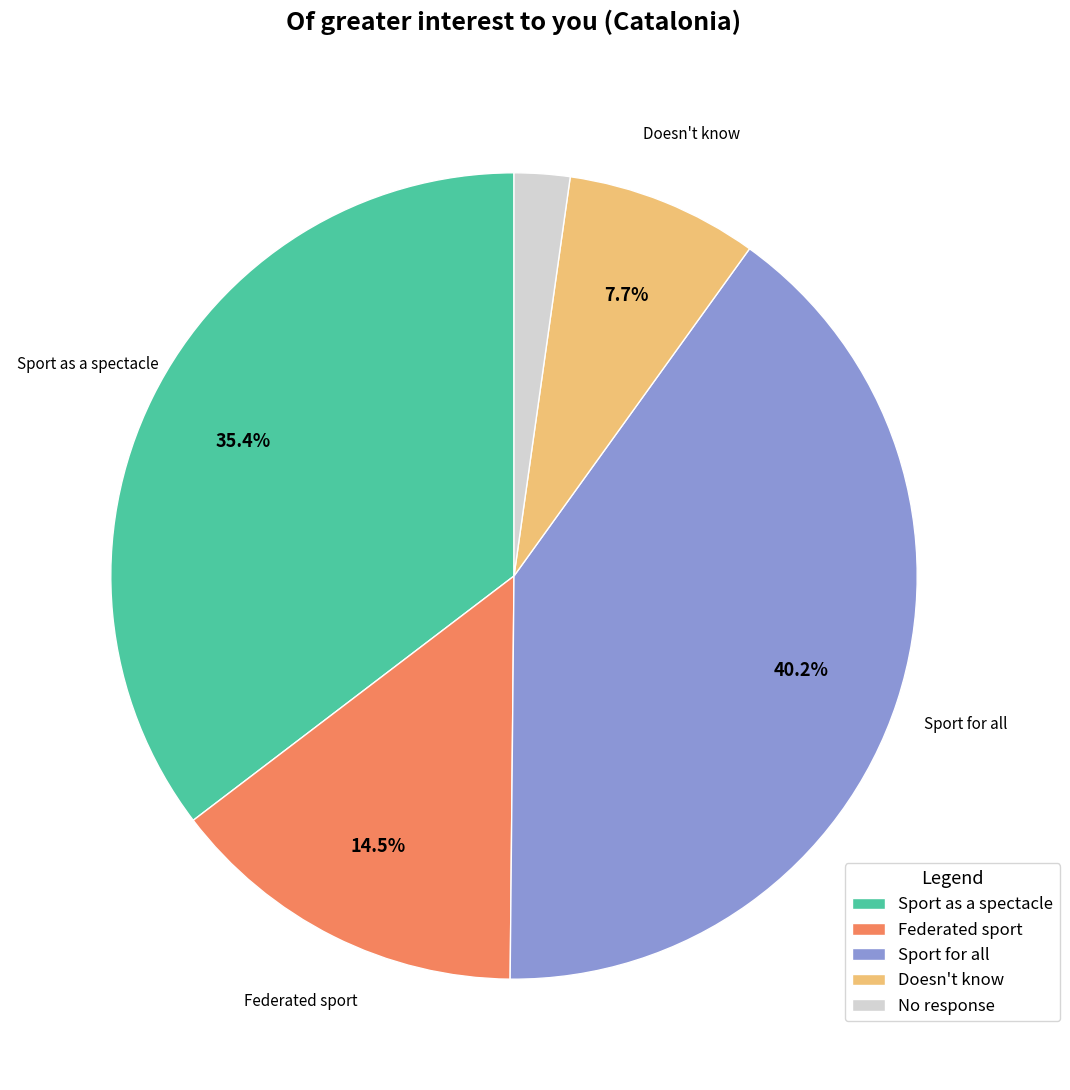

To the nearest percent, what is the combined percentage of Doesn't know and Federated sport?

22%